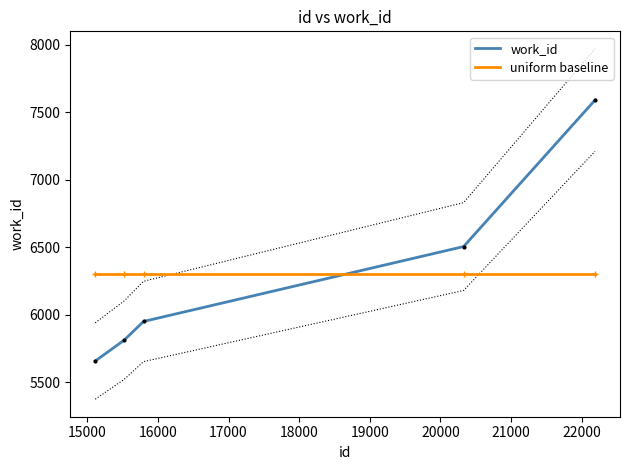

How many intersections are there between uniform baseline and work_id?

1